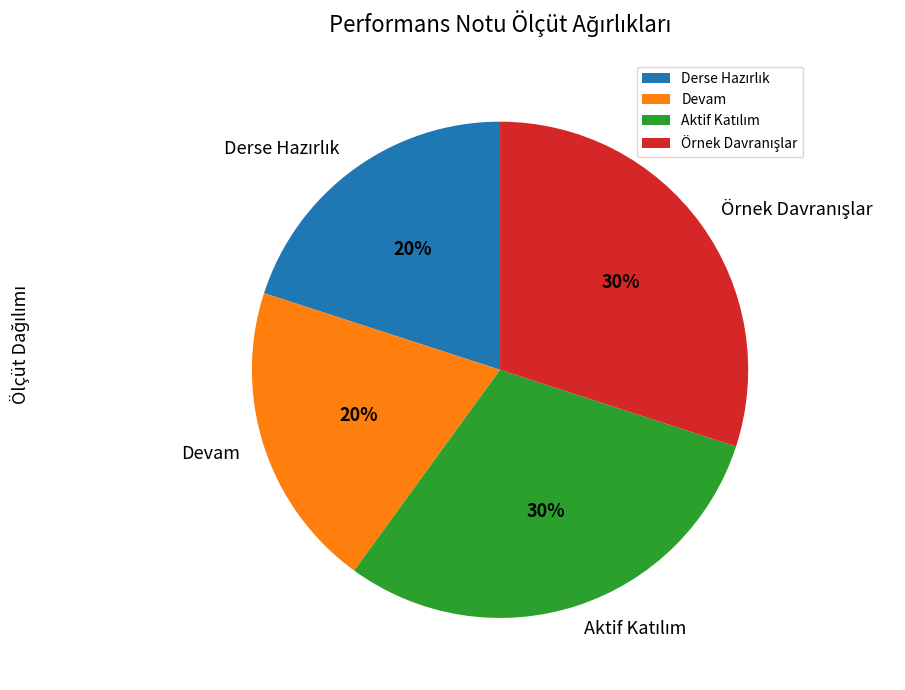

Does any single category account for the majority?

No